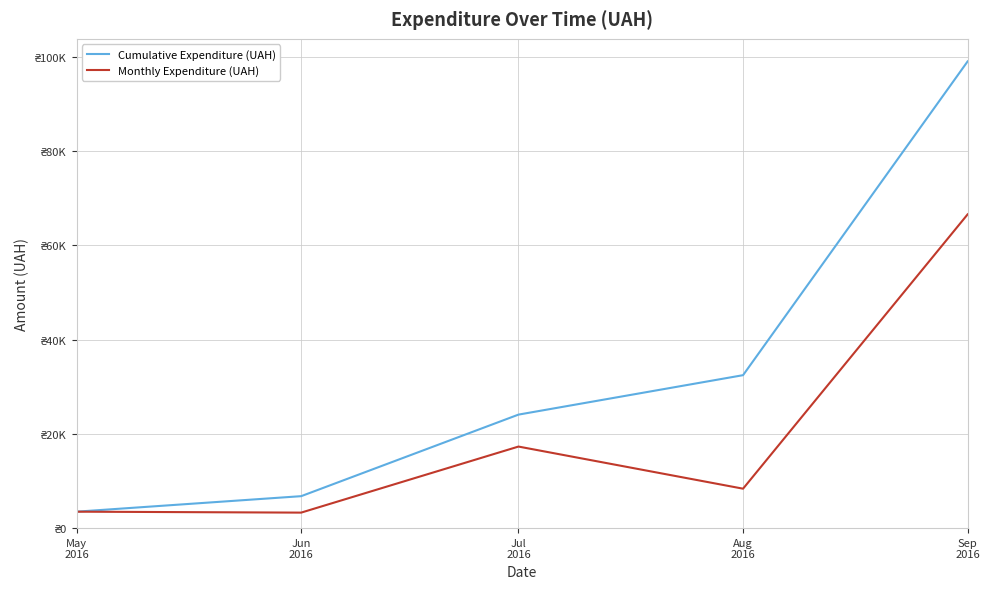

Where is Cumulative Expenditure (UAH) nearest to the value 51265?

Aug
2016